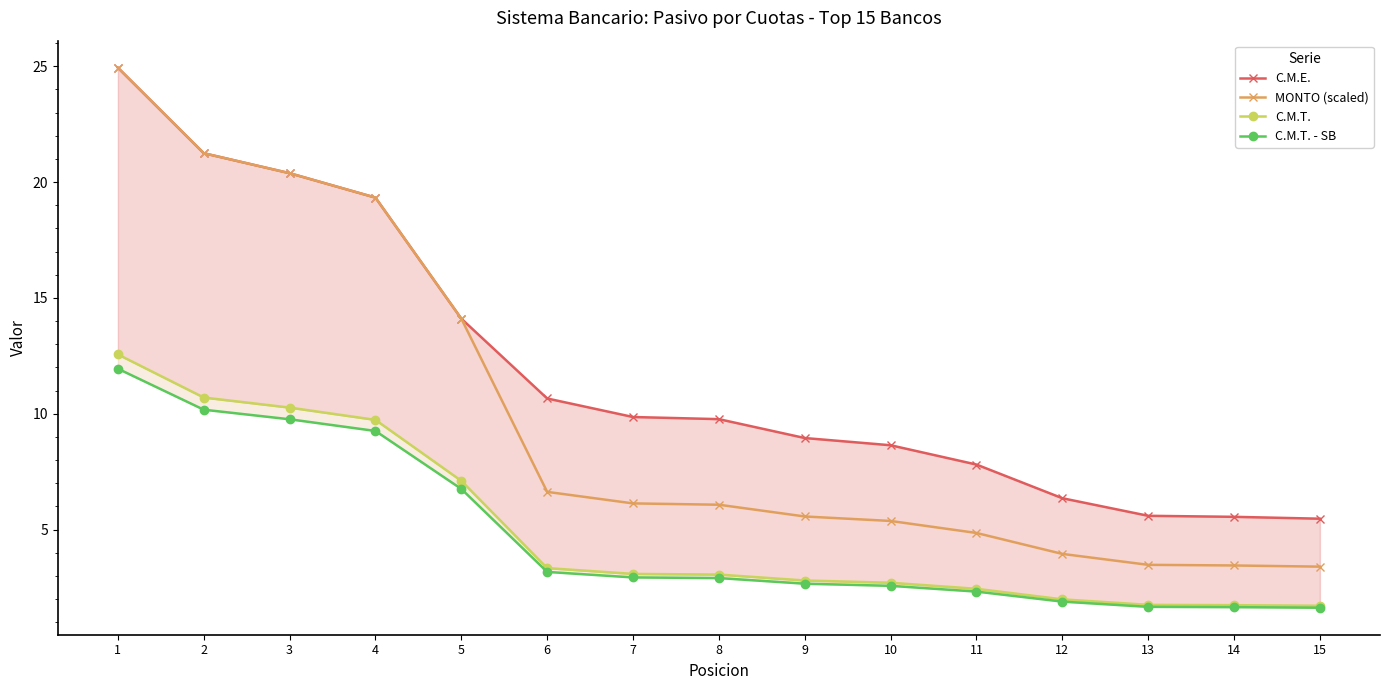

Reading right to left, what are all the values shown in this chart?

C.M.E.: 15=5.5	14=5.6	13=5.6	12=6.4	11=7.8	10=8.6	9=9.0	8=9.8	7=9.9	6=10.7	5=14.1	4=19.3	3=20.4	2=21.2	1=24.9
MONTO (scaled): 15=3.4	14=3.5	13=3.5	12=4.0	11=4.9	10=5.4	9=5.6	8=6.1	7=6.1	6=6.6	5=14.1	4=19.3	3=20.4	2=21.2	1=24.9
C.M.T.: 15=1.7	14=1.7	13=1.8	12=2.0	11=2.4	10=2.7	9=2.8	8=3.1	7=3.1	6=3.3	5=7.1	4=9.7	3=10.3	2=10.7	1=12.6
C.M.T. - SB: 15=1.6	14=1.7	13=1.7	12=1.9	11=2.3	10=2.6	9=2.7	8=2.9	7=2.9	6=3.2	5=6.8	4=9.3	3=9.8	2=10.2	1=11.9